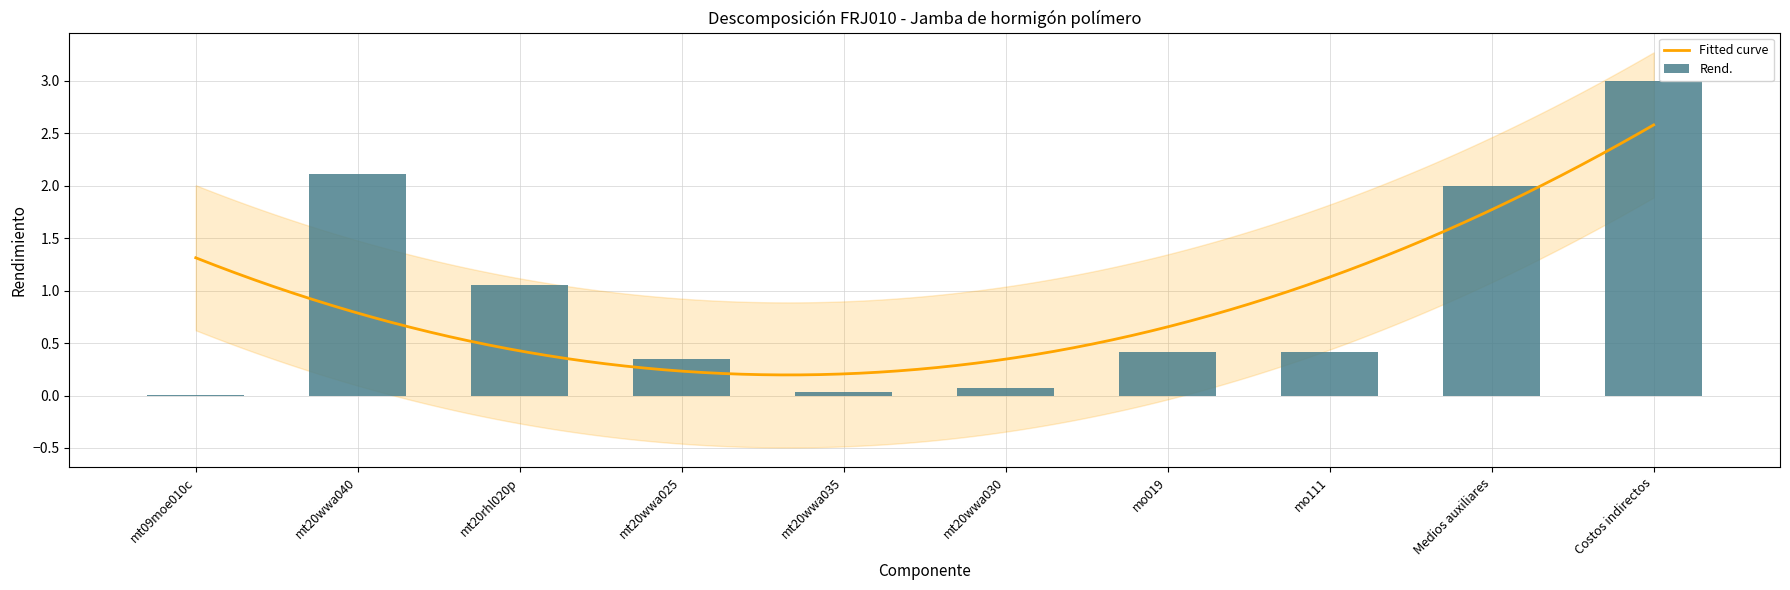

What is the maximum value shown in the chart?

3.0